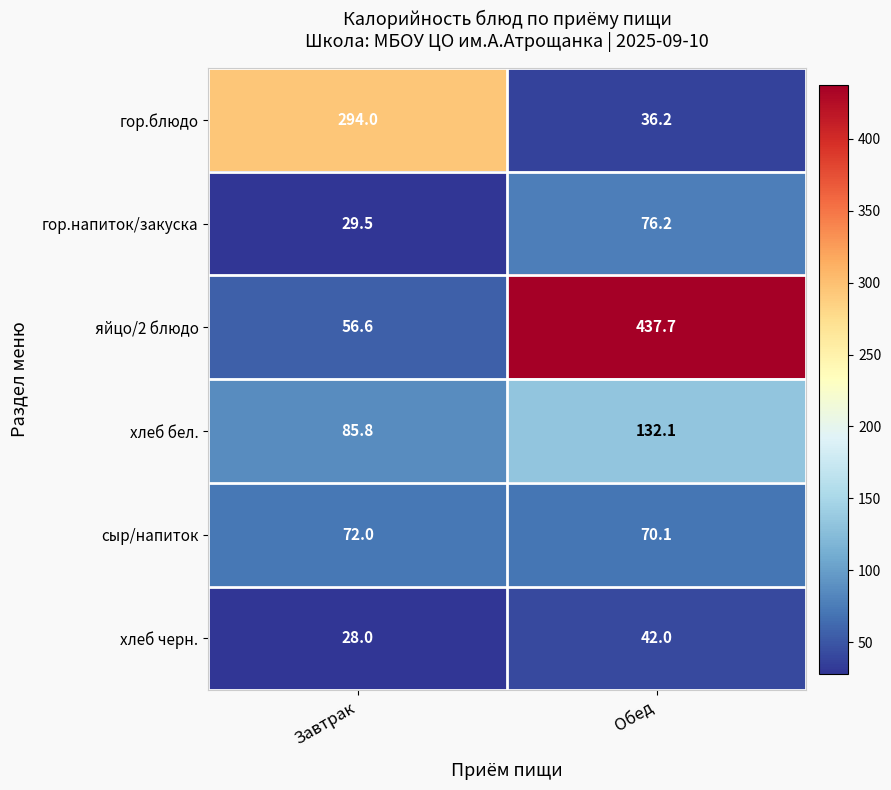

What is the total value across all series at Обед?

794.3